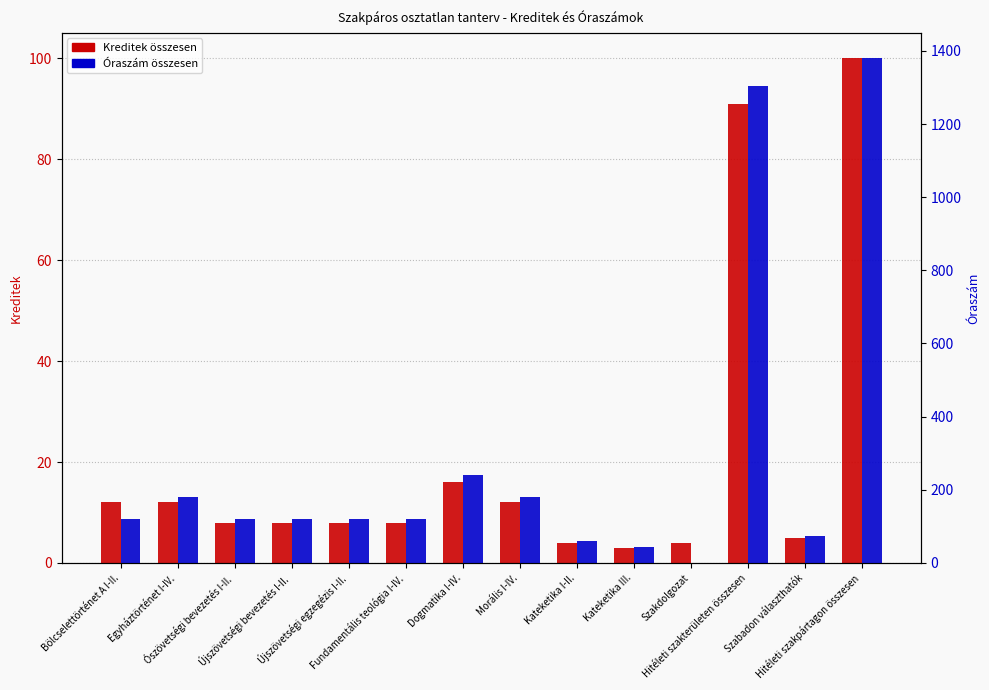

Is it true that Kreditek összesen equals 134 at Hitéleti szakterületen összesen?

False